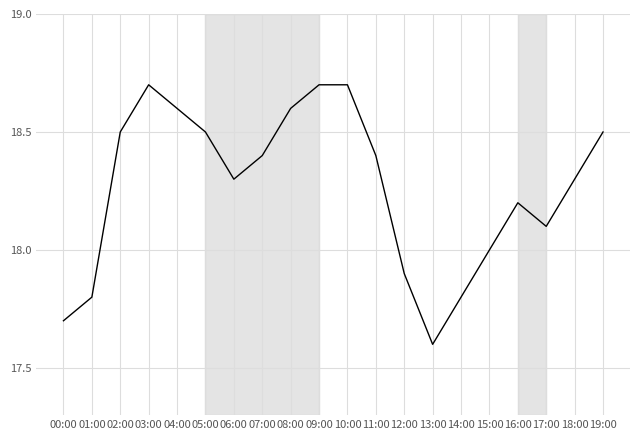

What is the minimum value shown in the chart?

17.6